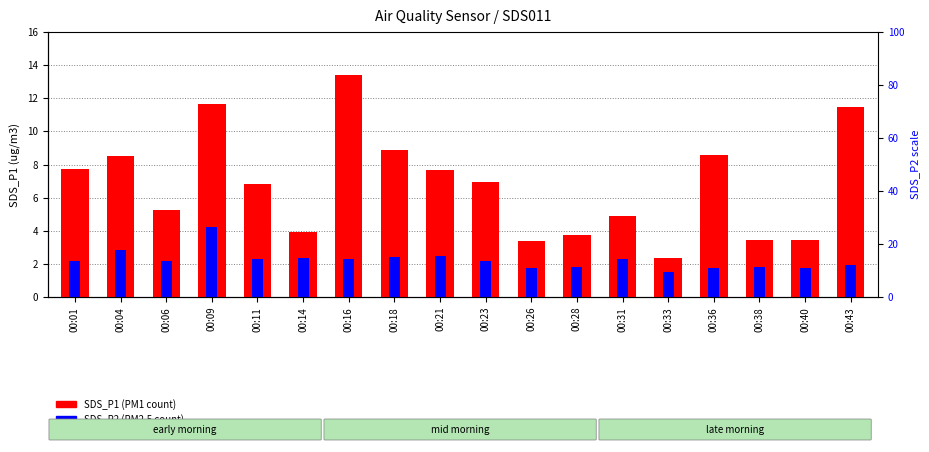

How many values in the SDS_P1 series are below 6?

8